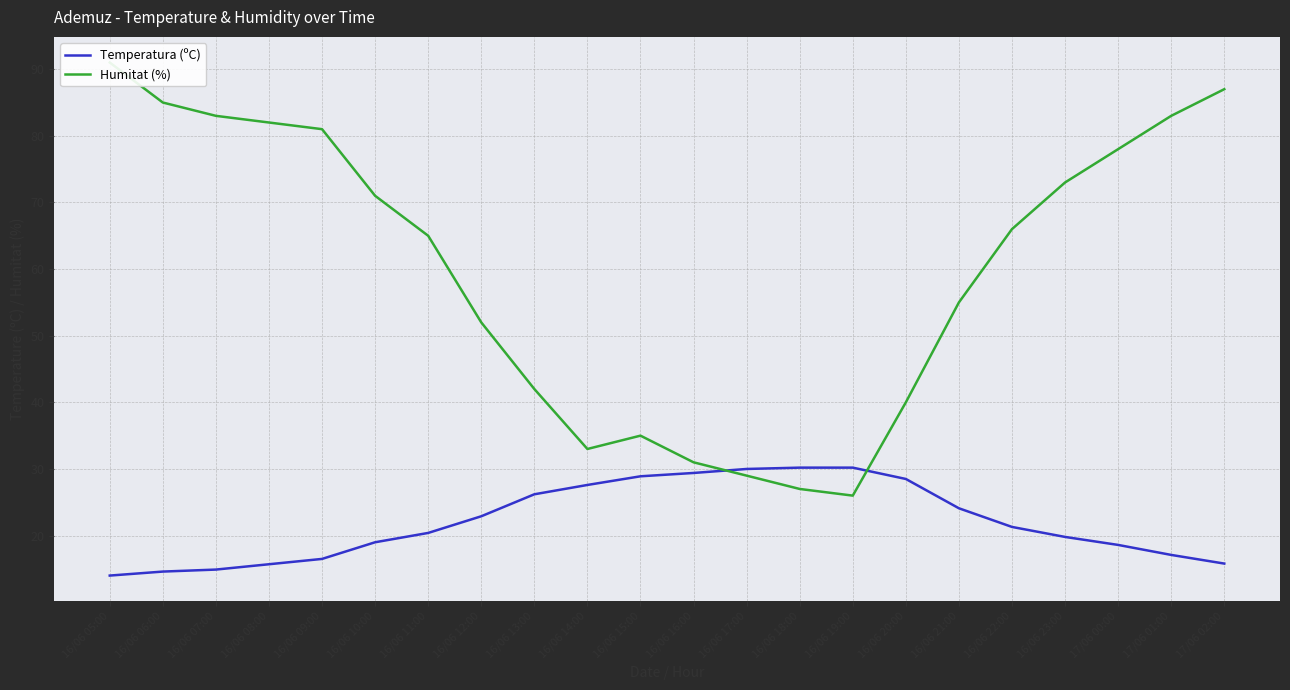

What is the difference between the highest and lowest values at 16/06 05:00?

77.0